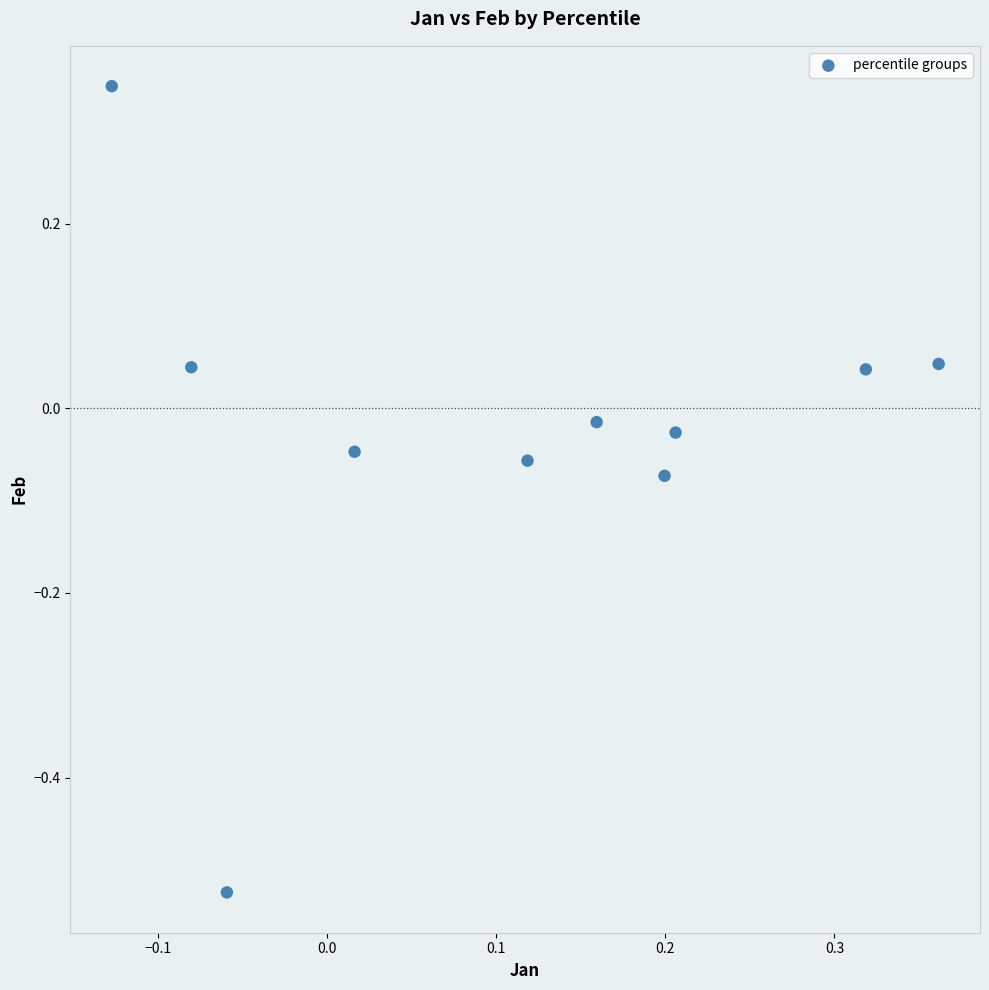

What is the range of X values (max minus min)?

0.5